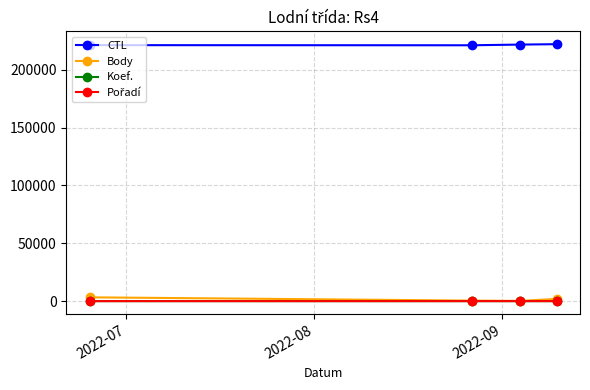

What is the greatest value displayed?

222154